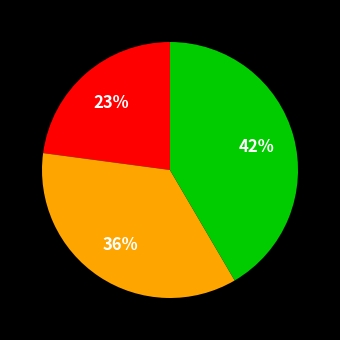

Is there a majority slice in this chart?

No